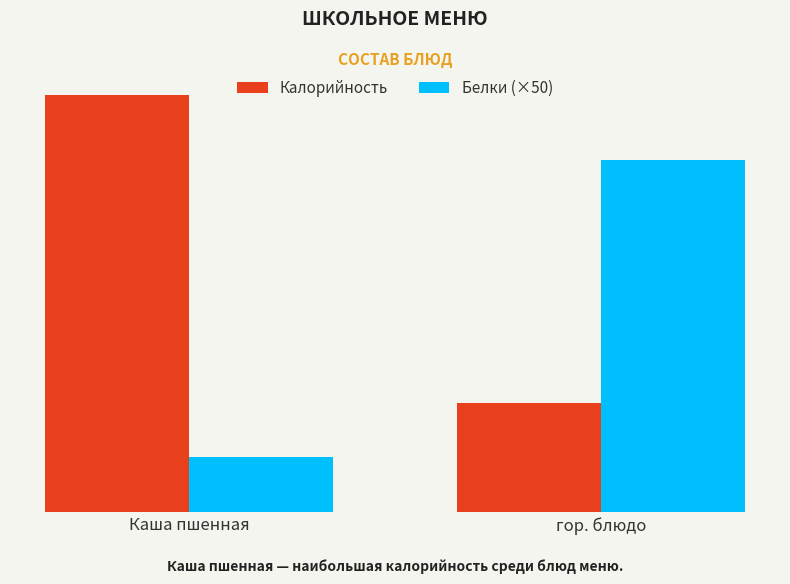

At which category does the chart reach its minimum across all series?

Каша пшенная